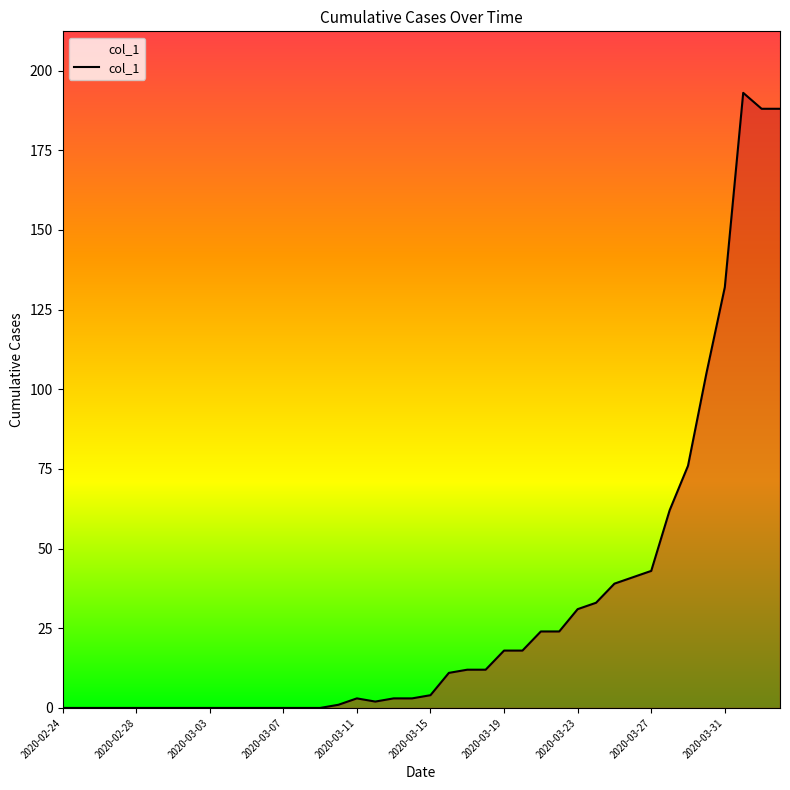

What is the average value?

32